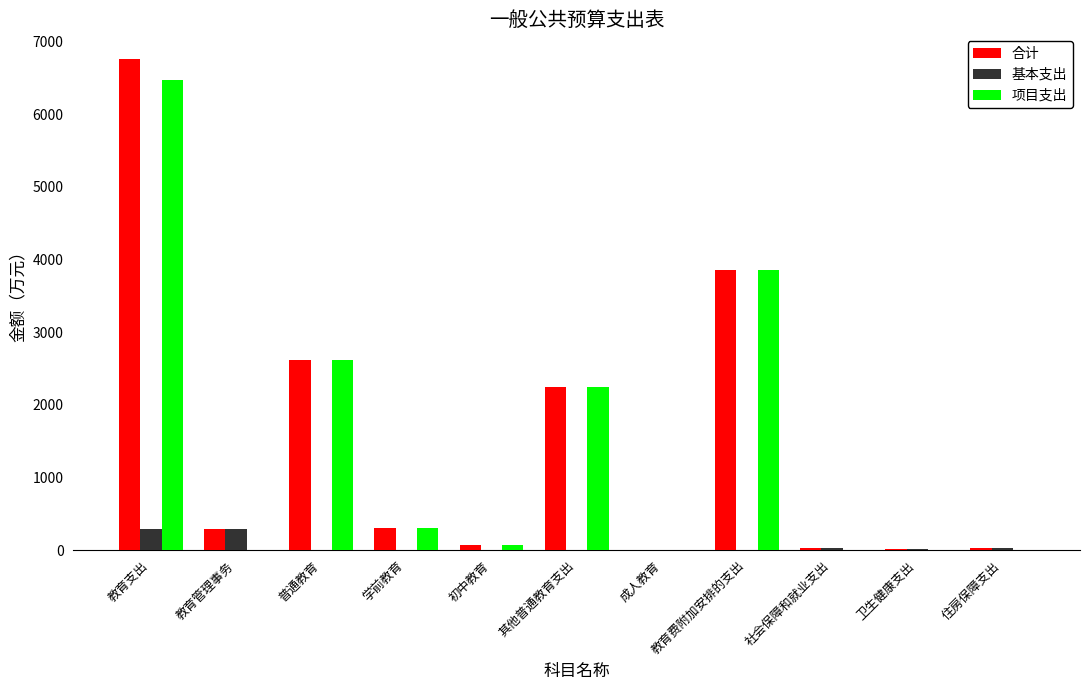

True or false: 基本支出 has a value of 0.0 at 其他普通教育支出.

True